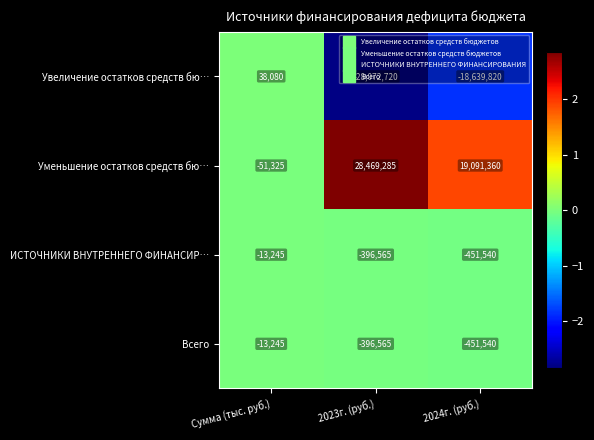

What is the approximate value of Увеличение остатков средств бю… at 2023г. (руб.)?

-28072720